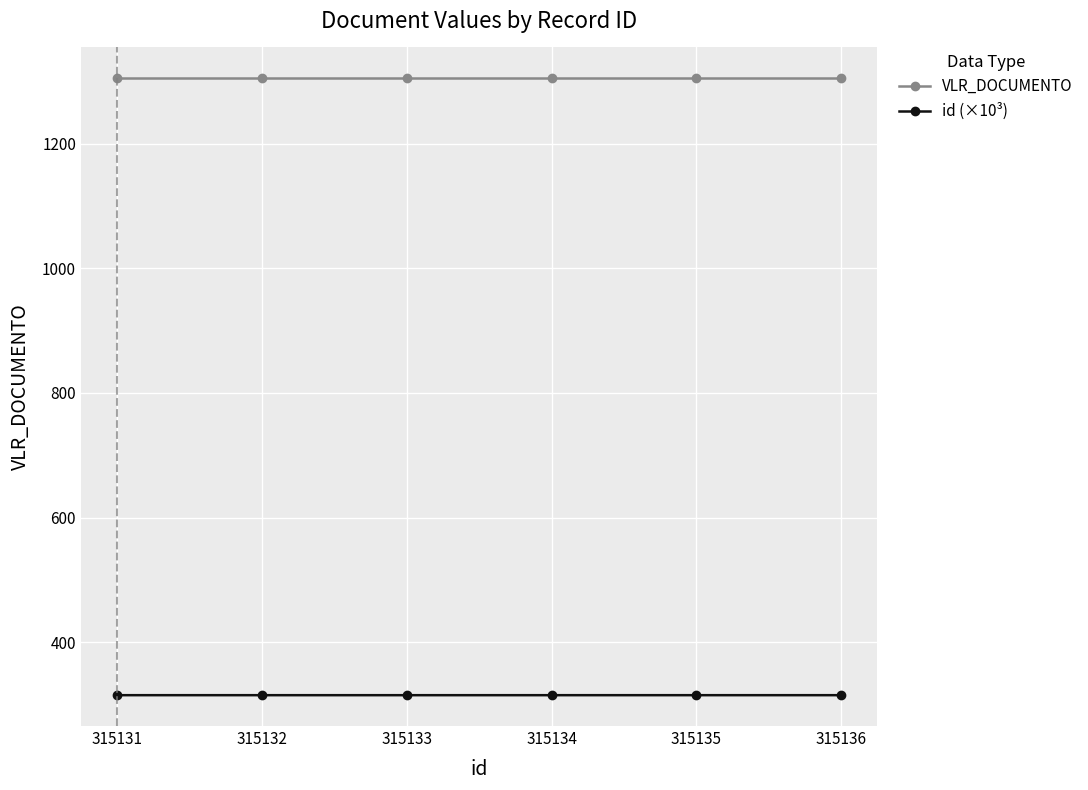

The value of VLR_DOCUMENTO at 315133 is 1304.6. True or false?

True